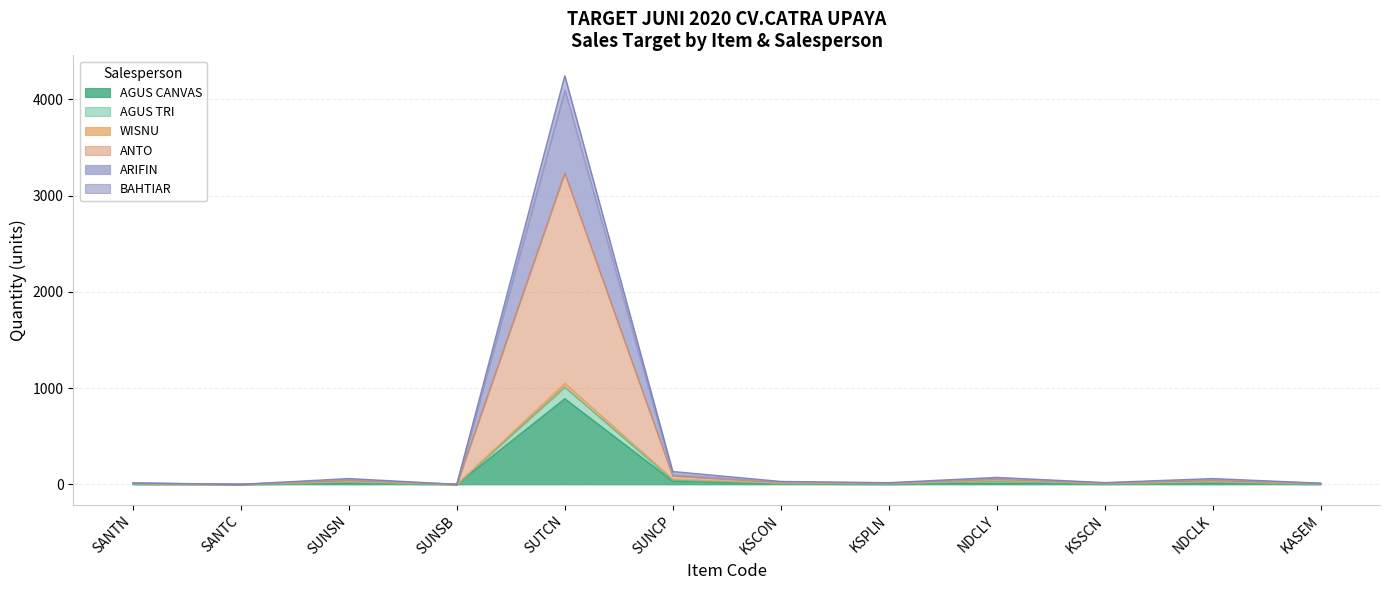

What is the total value across all series at KSCON?

30.0